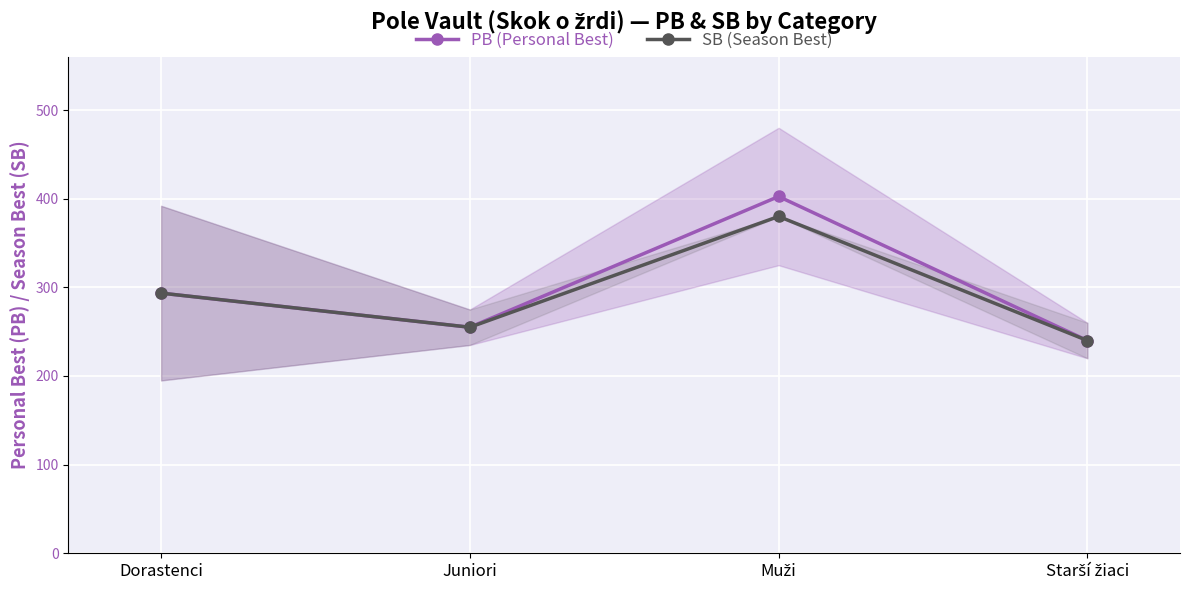

How many interior local valleys does the SB (Season Best) series have?

1